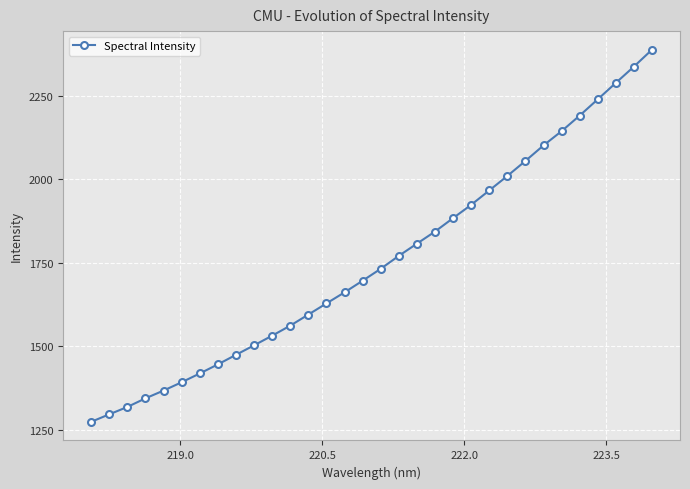

Count the number of data series in this chart.

1